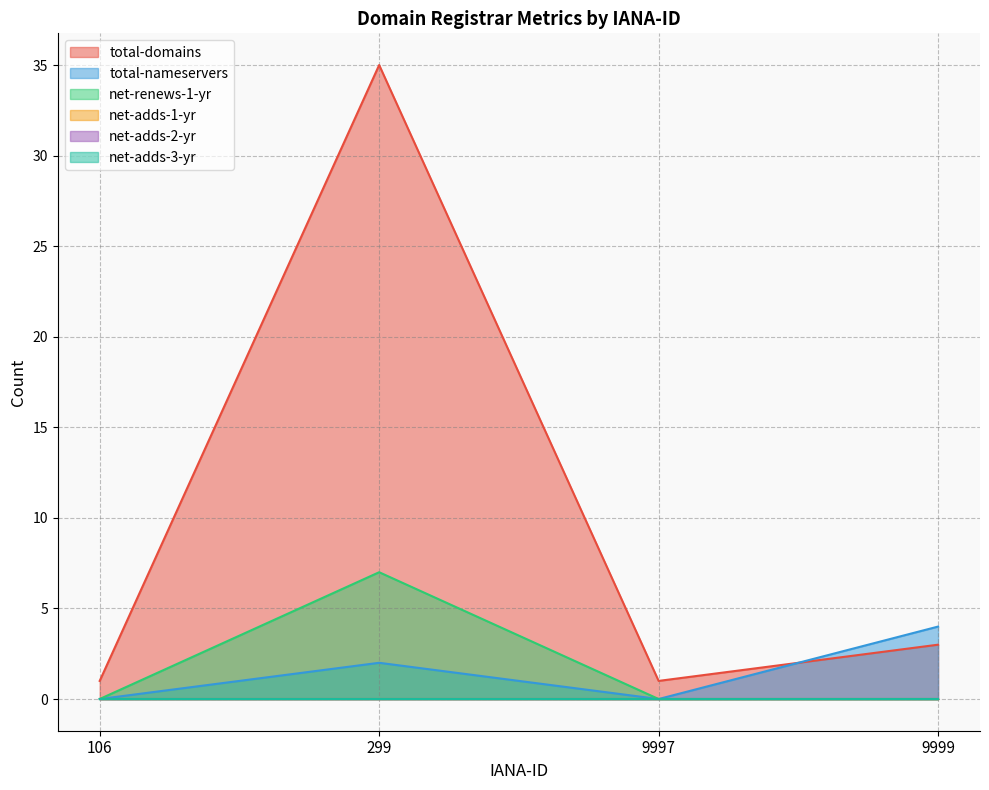

What is the total value across all series at 106?

1